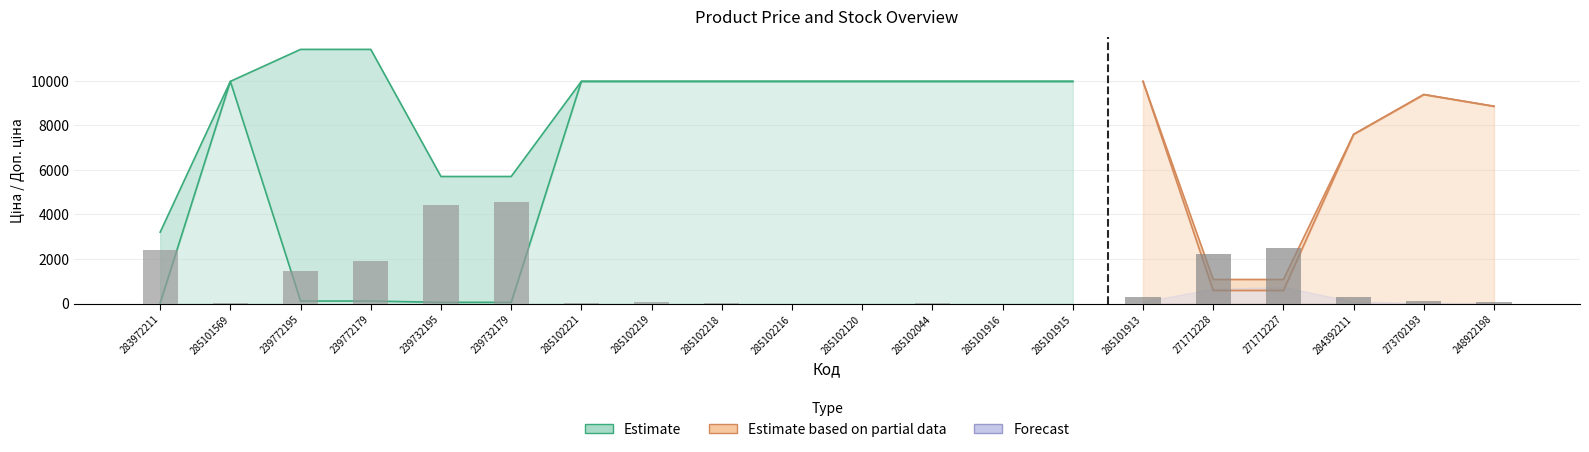

How many bars are there in total?

20